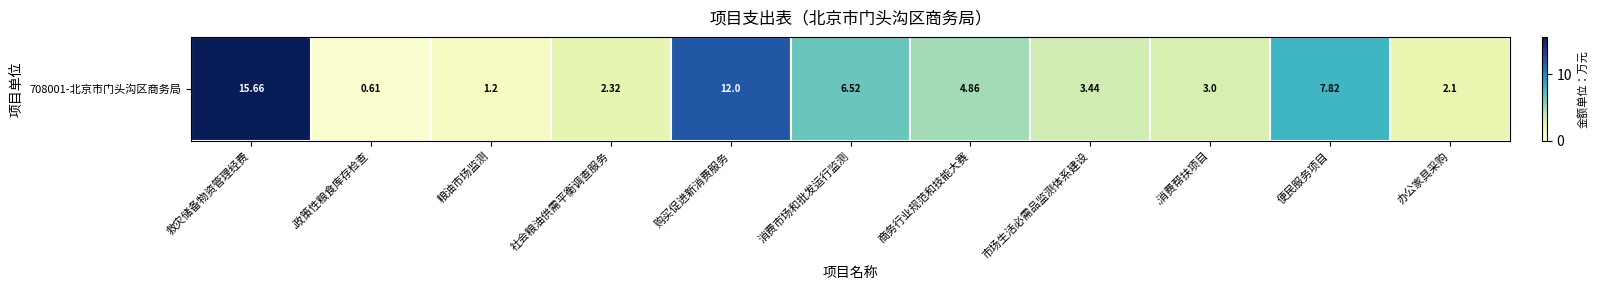

Approximately how many times larger is the value at 粮油市场监测 compared to 市场生活必需品监测体系建设?

0.3